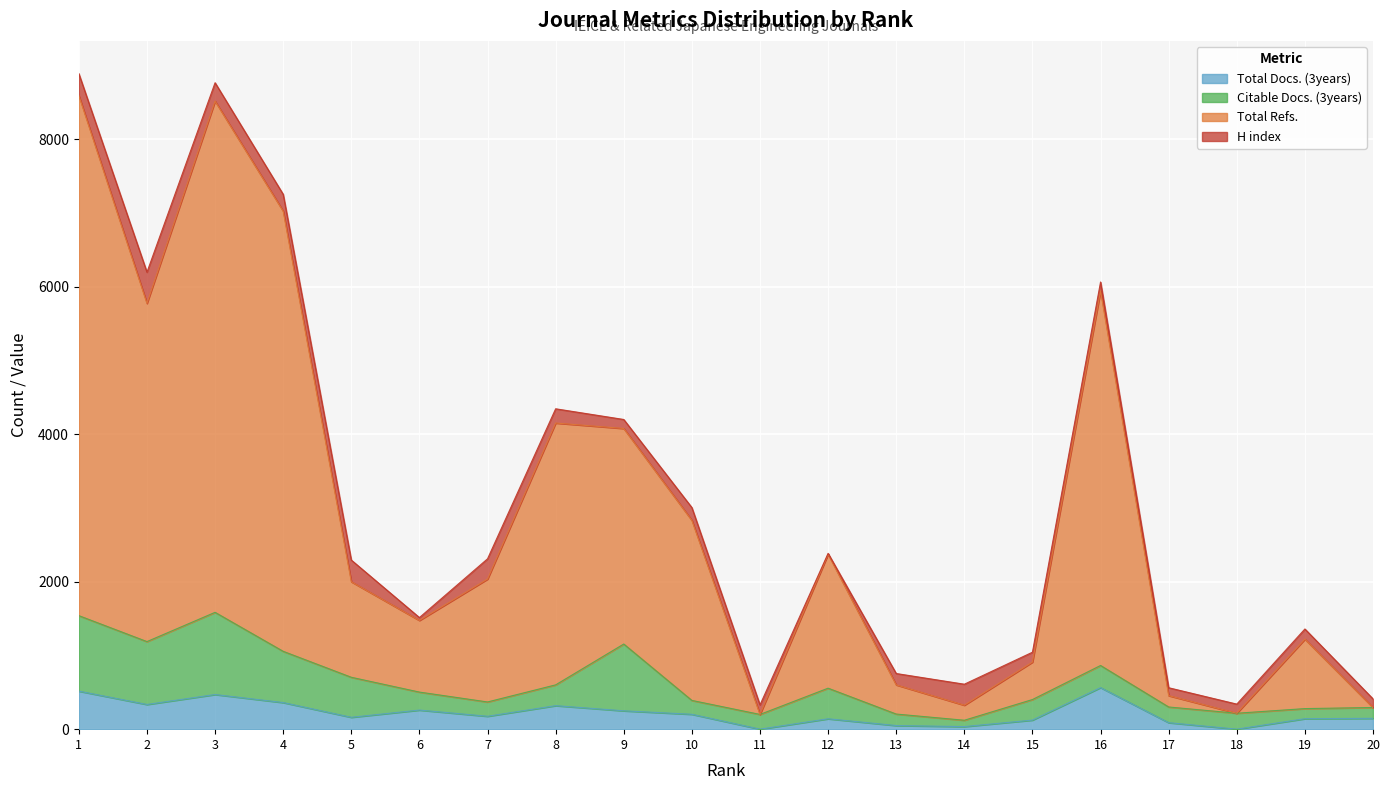

What is the maximum value shown in the chart?

8595